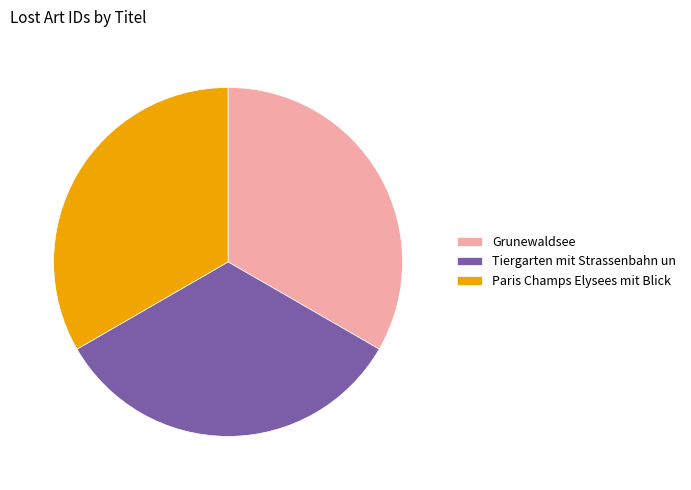

Is it true that Grunewaldsee is 43% of the pie?

False